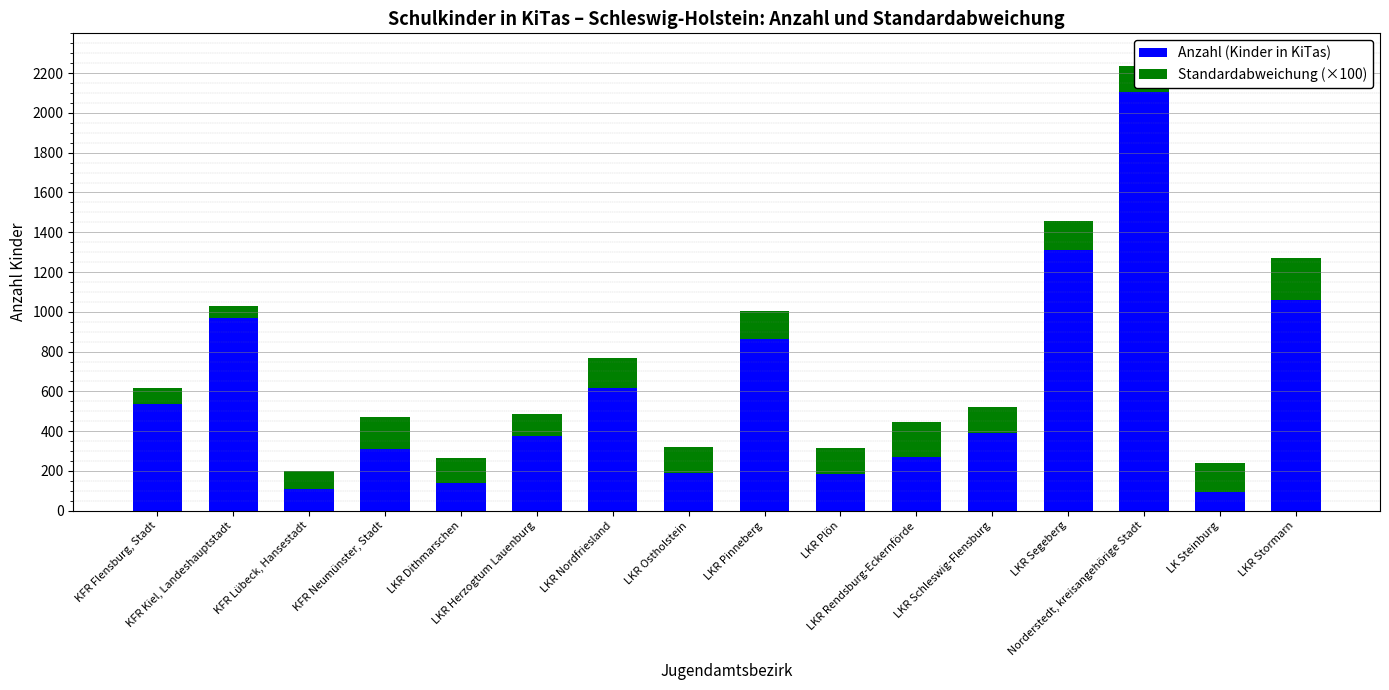

What is the lowest value of the Anzahl (Kinder in KiTas) series?

92